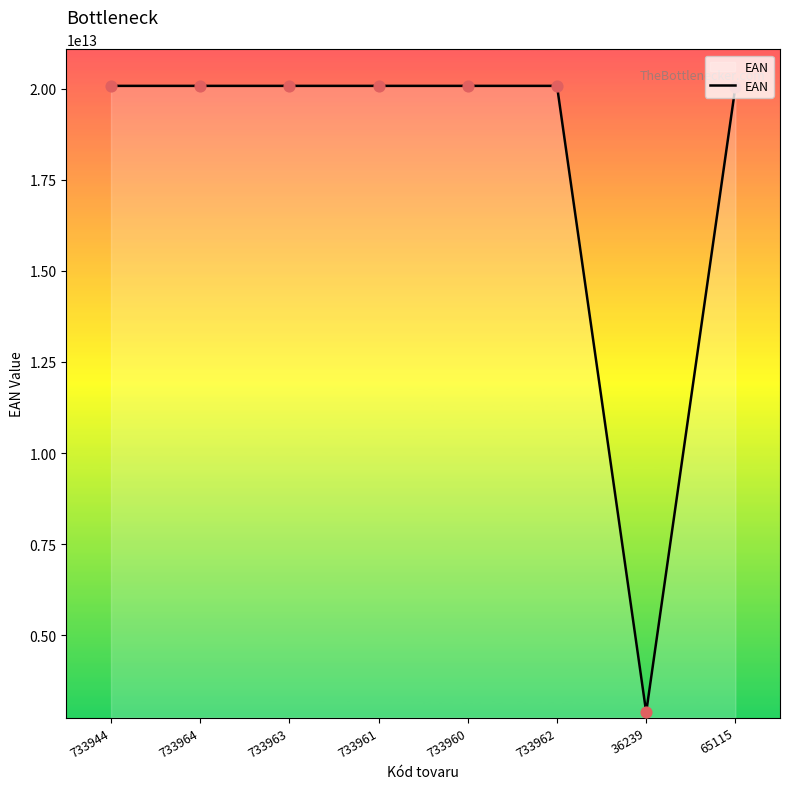

What is the ratio of the value at 733963 to the value at 733960?

1.0